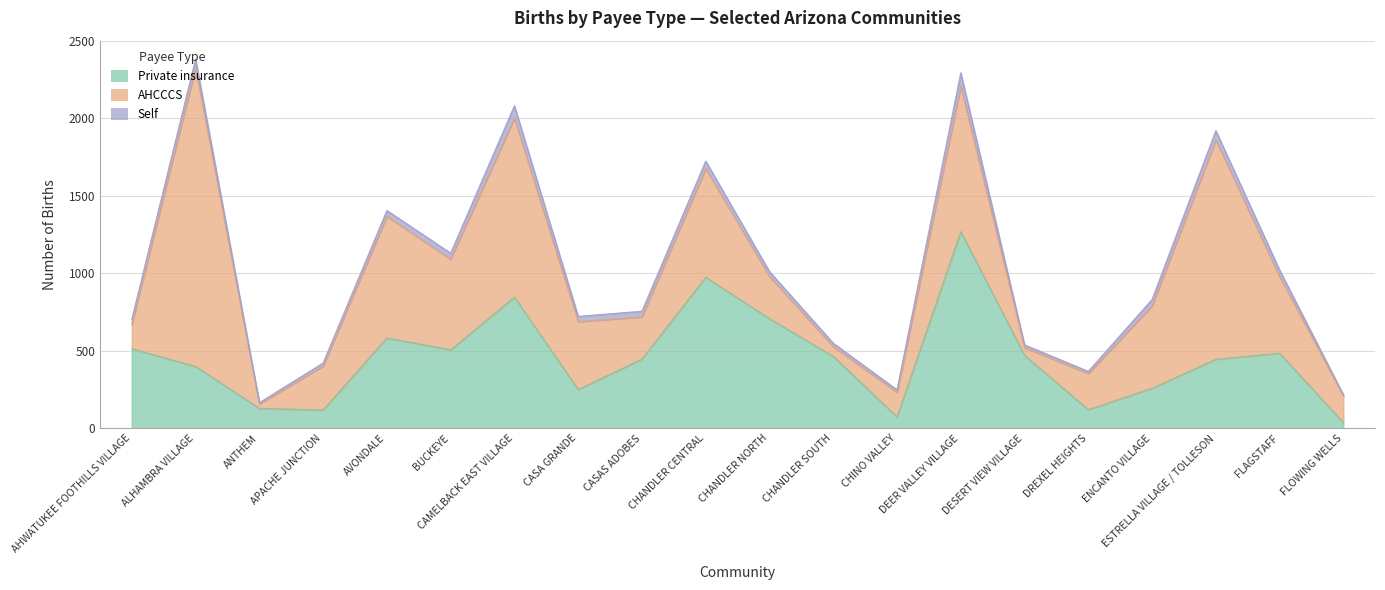

Which series has the largest range (max minus min)?

AHCCCS